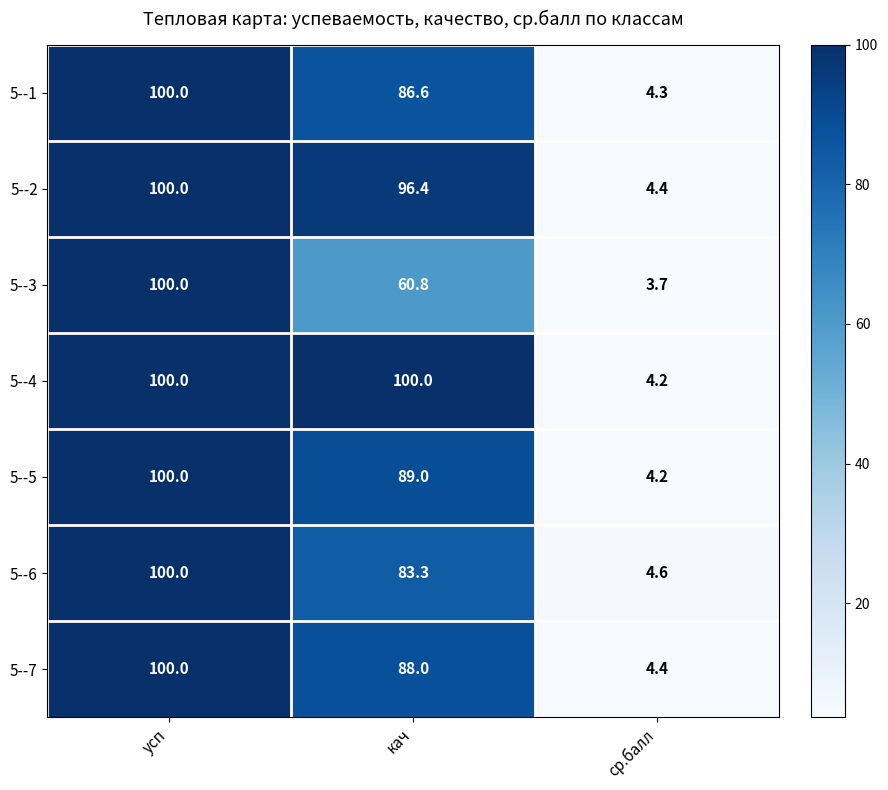

True or false: 5--5 has a value of 4.2 at ср.балл.

True